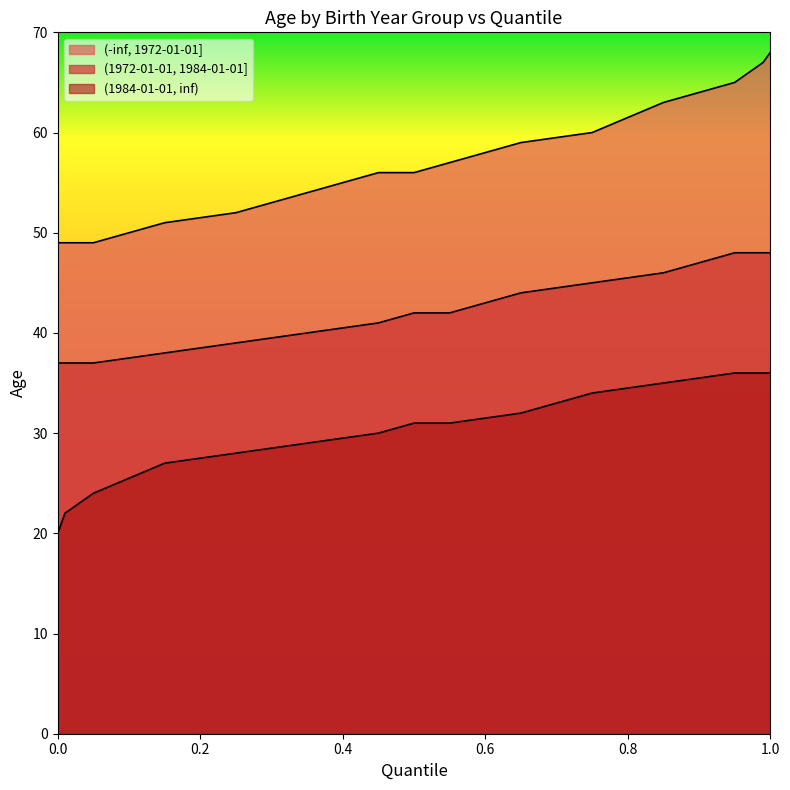

How many categories are shown in the chart?

15